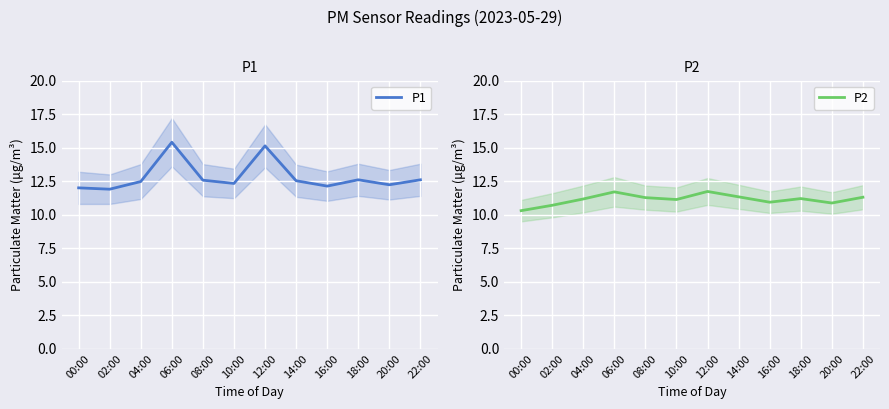

Reading left to right, what are all the values shown in this chart?

P1: 12.0	11.9	12.5	15.4	12.6	12.3	15.1	12.5	12.1	12.6	12.2	12.6
P2: 10.3	10.7	11.2	11.7	11.3	11.1	11.7	11.3	10.9	11.2	10.9	11.3